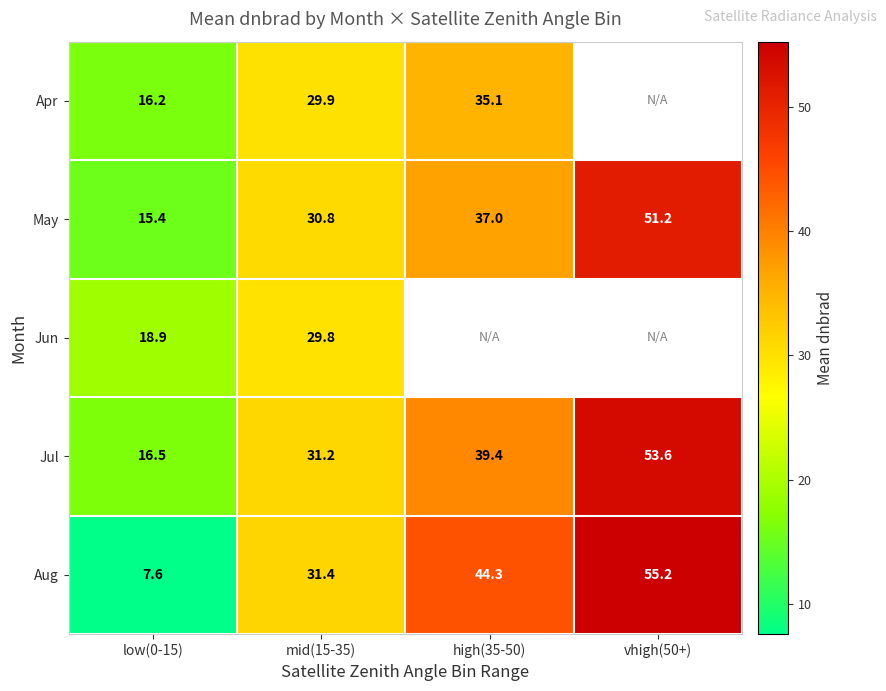

What is the minimum value shown in the chart?

7.6